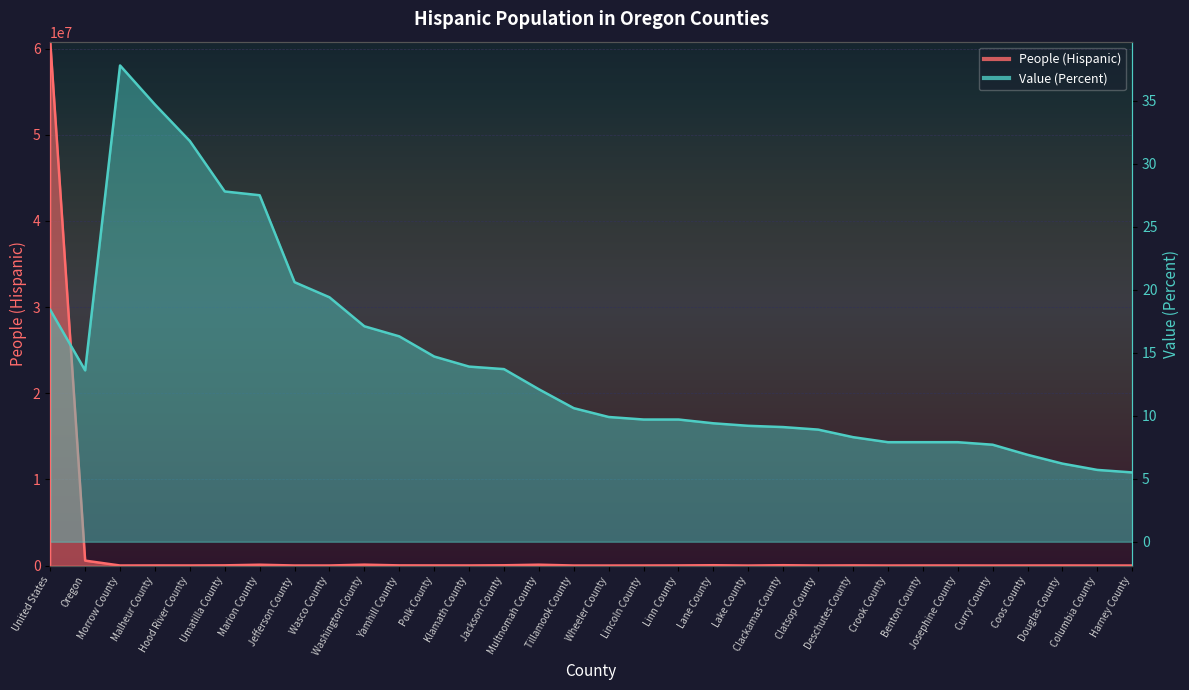

What is the value of the Value (Percent) point at the 24th from the left?

8.3